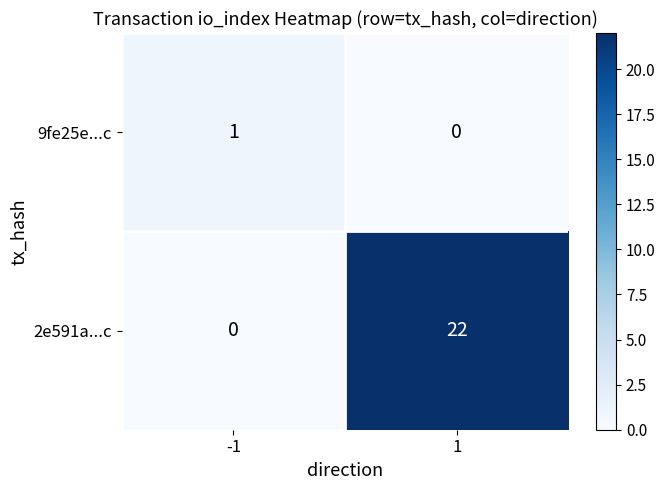

Which series changed the most between -1 and 1?

2e591a...c